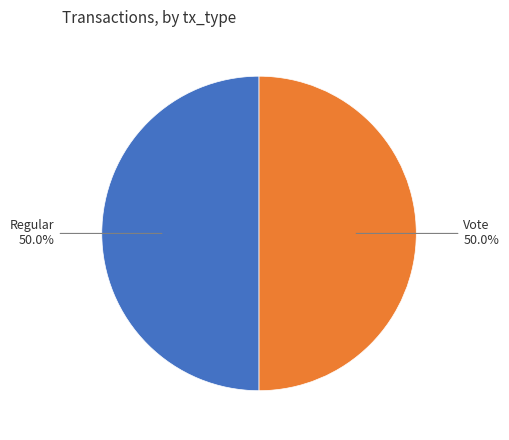

How many segments does this pie chart have?

2